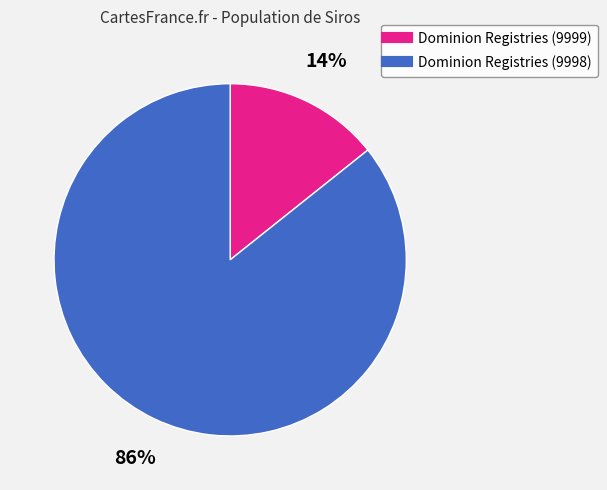

Between Dominion Registries (9999) and Dominion Registries (9998), which is larger?

Dominion Registries (9998)